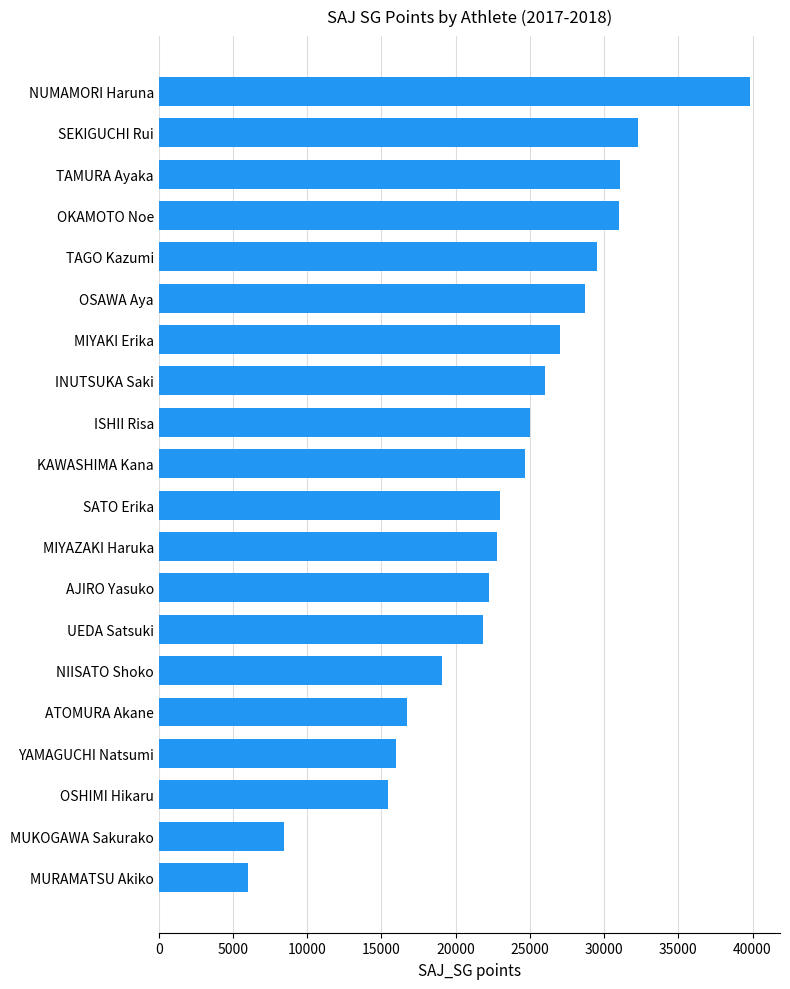

True or false: the data shows 21025 at OSHIMI Hikaru.

False